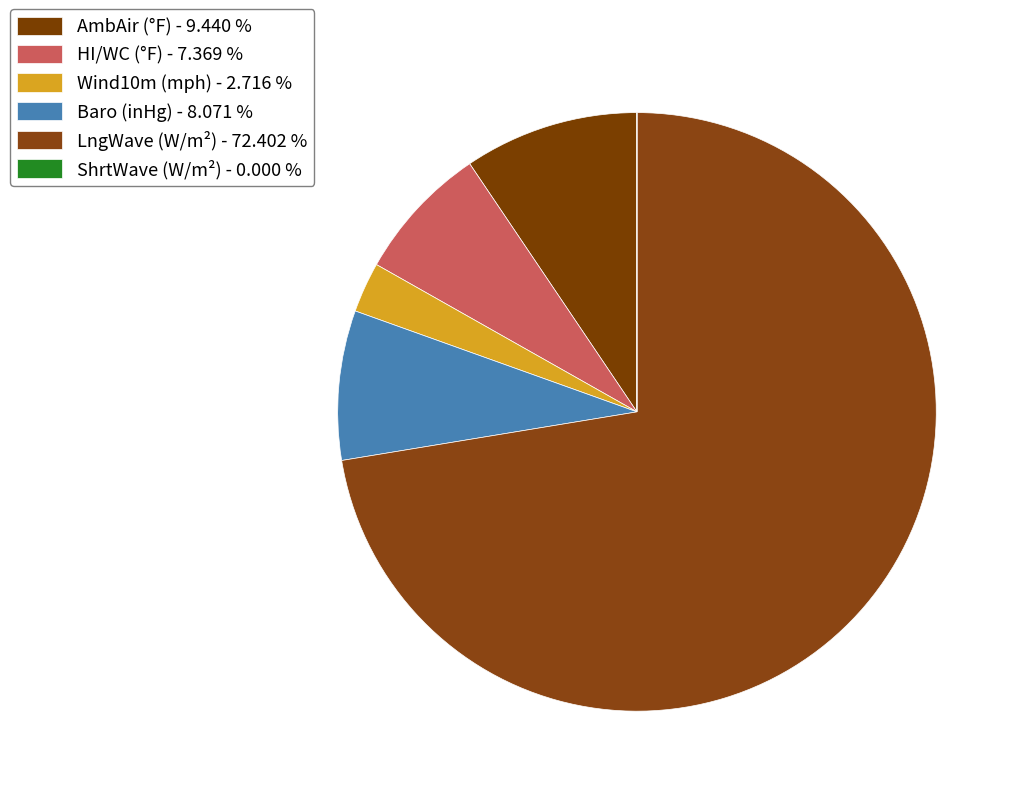

To the nearest percent, what is the average slice percentage?

17%